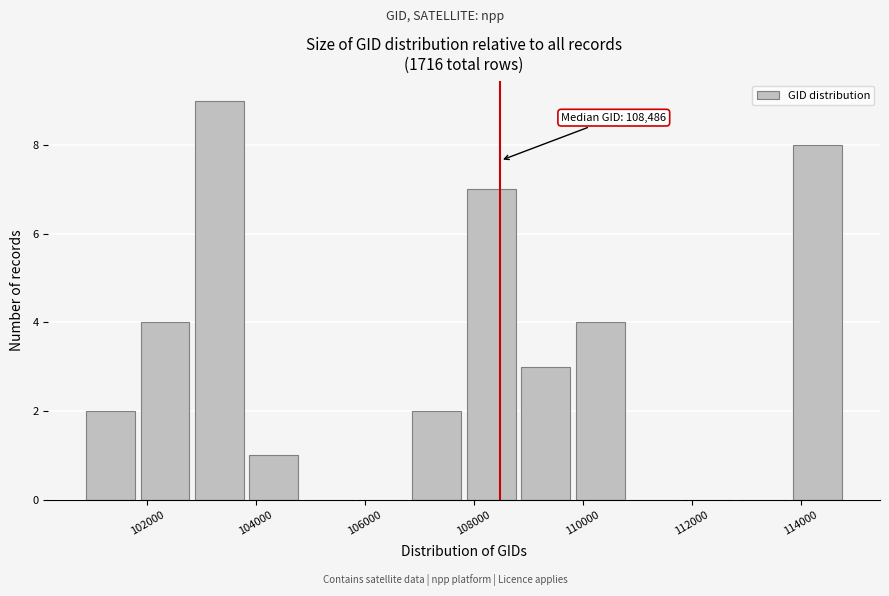

Which range on the x-axis has the tallest bar?

102800 to 103800